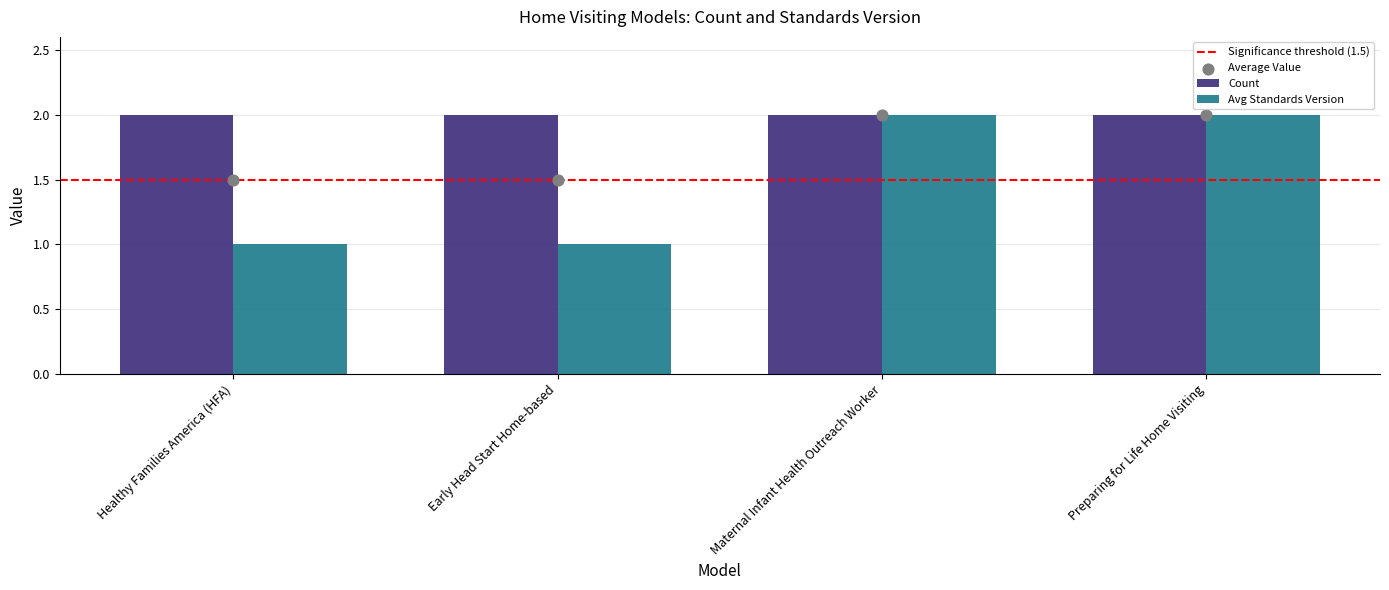

What is the ratio of the value at Preparing for Life Home Visiting to the value at Healthy Families America (HFA)?

2.0